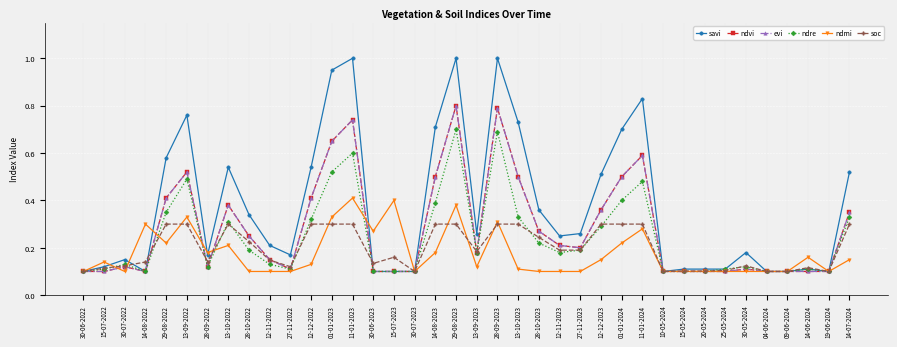

Rank the series at 12-12-2022 from highest to lowest value.

savi, ndvi, evi, ndre, soc, ndmi